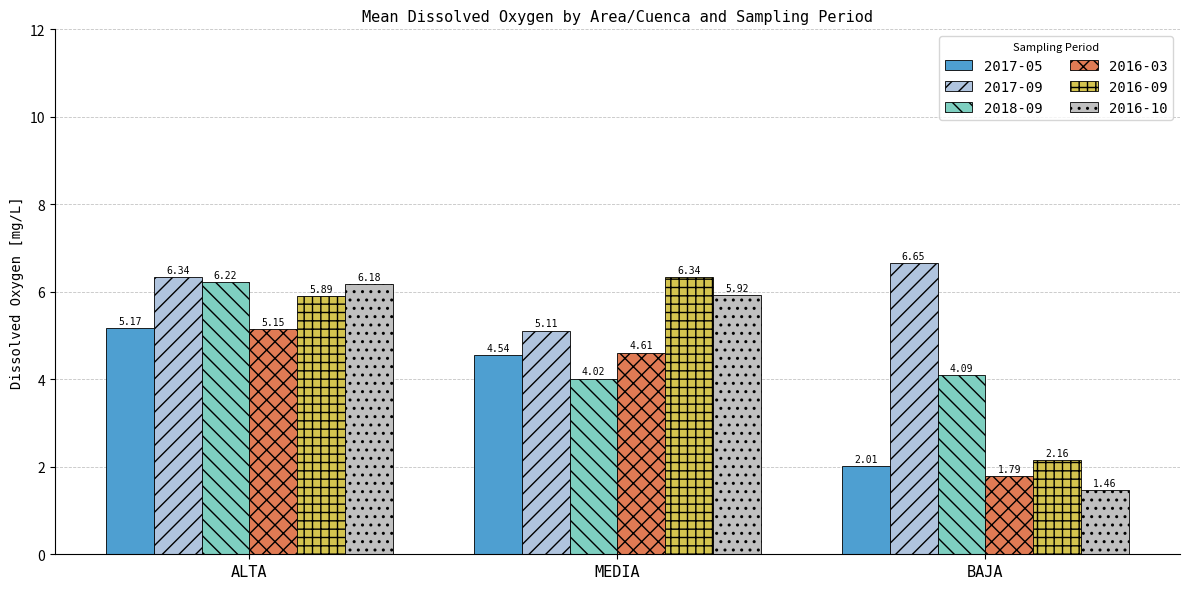

Rank the series at BAJA from lowest to highest value.

2016-10, 2016-03, 2017-05, 2016-09, 2018-09, 2017-09